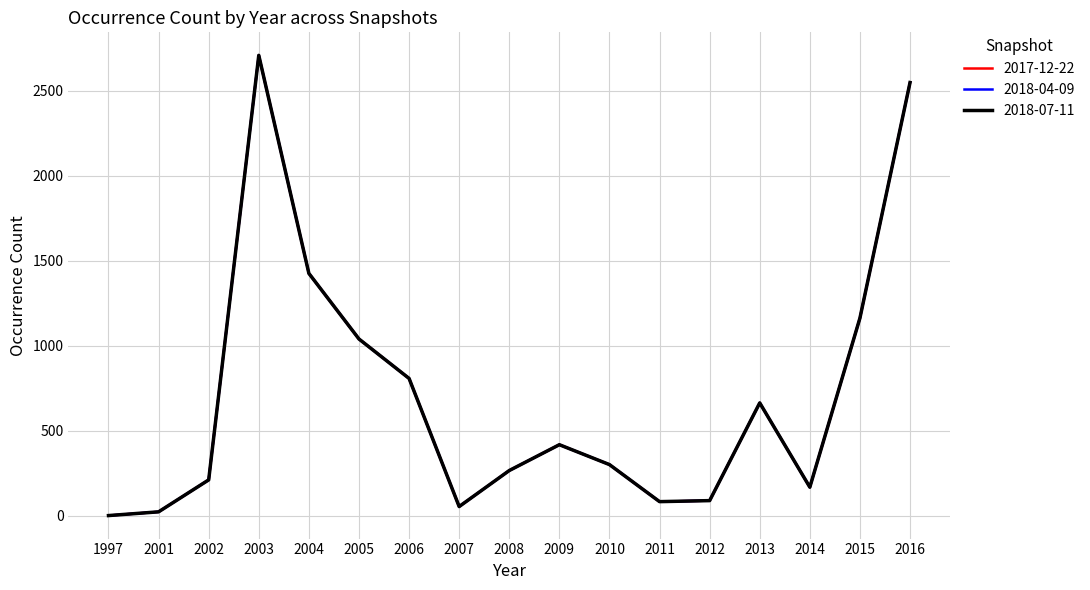

Between 2007 and 2015, which is larger?

2015